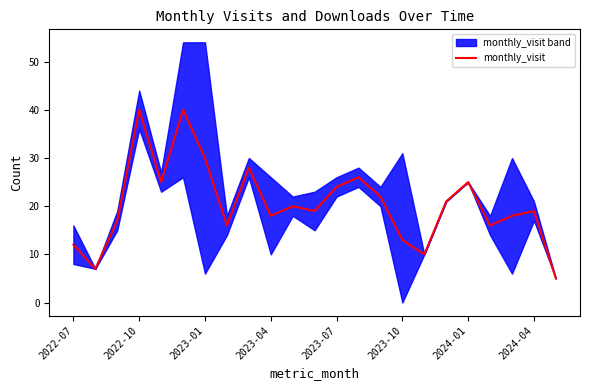

How many values are below 19?

10